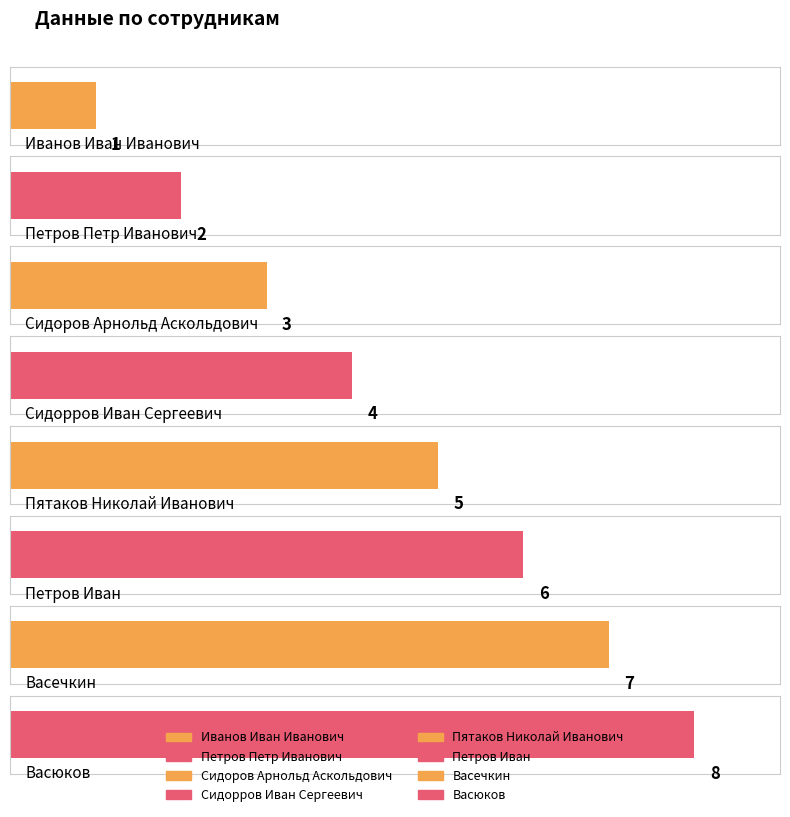

List the labels in order of value, largest first.

Васюков, Васечкин, Петров Иван, Пятаков Николай Иванович, Сидорров Иван Сергеевич, Сидоров Арнольд Аскольдович, Петров Петр Иванович, Иванов Иван Иванович